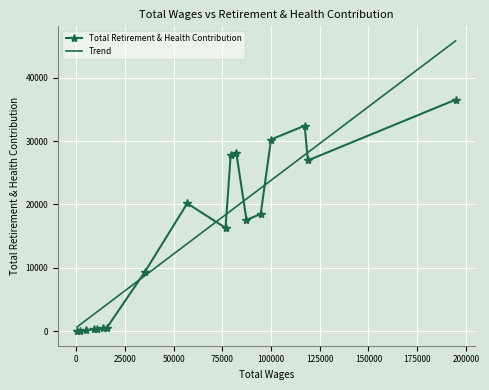

What is the average value?

14783